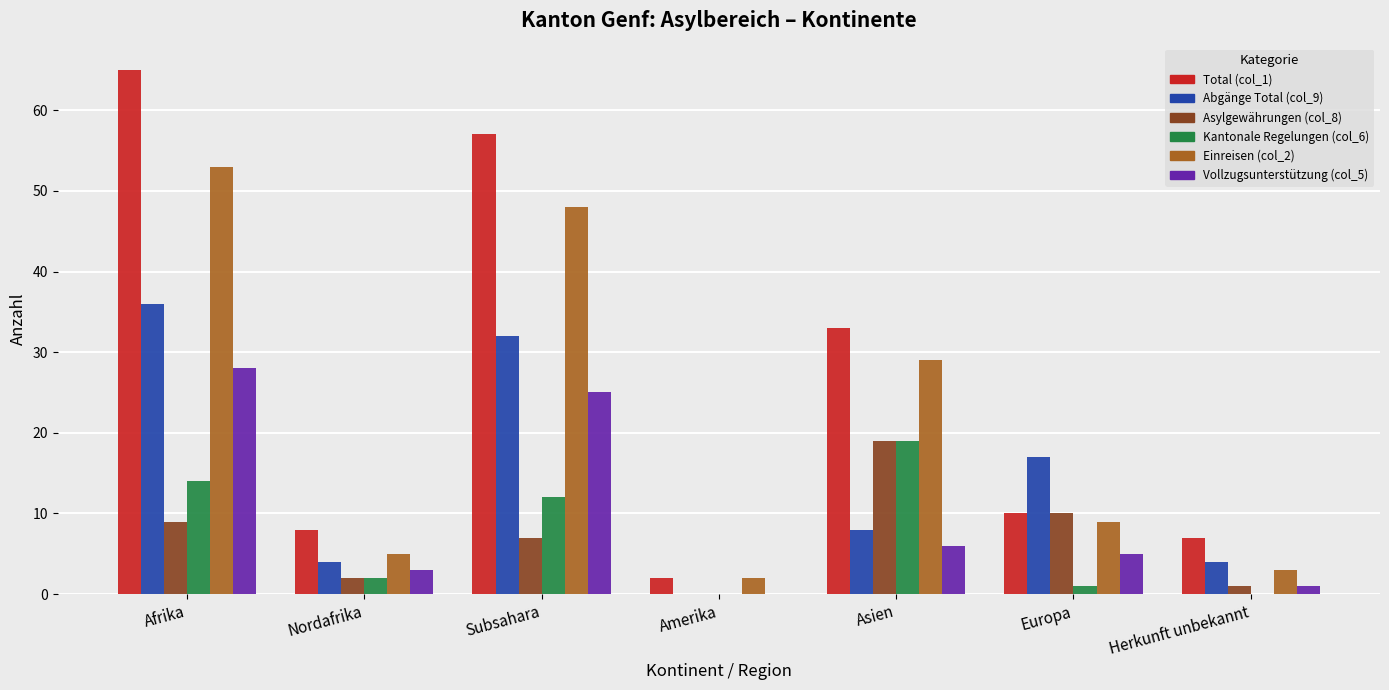

What are all the series names shown in the legend?

Total (col_1), Abgänge Total (col_9), Asylgewährungen (col_8), Kantonale Regelungen (col_6), Einreisen (col_2), Vollzugsunterstützung (col_5)